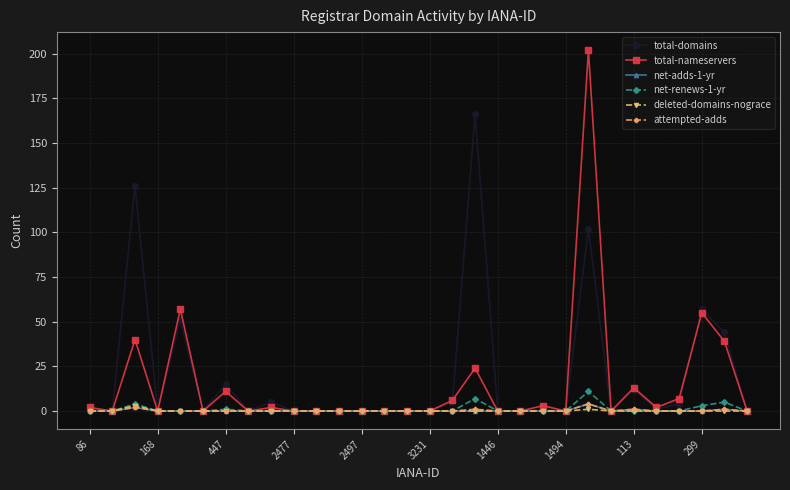

Reading right to left, transcribe all the data shown in this chart.

total-domains: 0	44	57	4	1	12	0	102	0	1	0	0	166	5	0	0	0	0	0	0	0	5	0	15	0	51	0	126	0	1
total-nameservers: 0	39	55	7	2	13	0	202	0	3	0	0	24	6	0	0	0	0	0	0	0	2	0	11	0	57	0	40	0	2
net-adds-1-yr: 0	1	0	0	0	1	0	4	0	0	0	0	0	0	0	0	0	0	0	0	0	0	0	0	0	0	0	2	0	0
net-renews-1-yr: 0	5	3	0	0	0	0	11	0	0	0	0	7	0	0	0	0	0	0	0	0	0	0	1	0	0	0	4	0	0
deleted-domains-nograce: 0	0	0	0	0	0	0	1	0	0	0	0	0	0	0	0	0	0	0	0	0	0	0	0	0	0	0	3	0	0
attempted-adds: 0	1	0	0	0	1	0	4	0	0	0	0	1	0	0	0	0	0	0	0	0	0	0	0	0	0	0	2	0	0